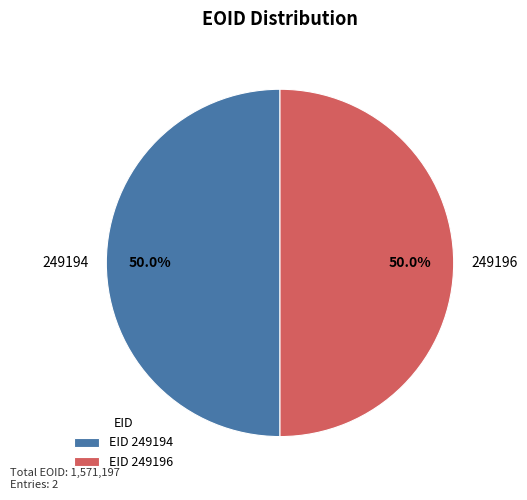

What is the ratio of the value at EID 249194 to the value at EID 249196?

1.0